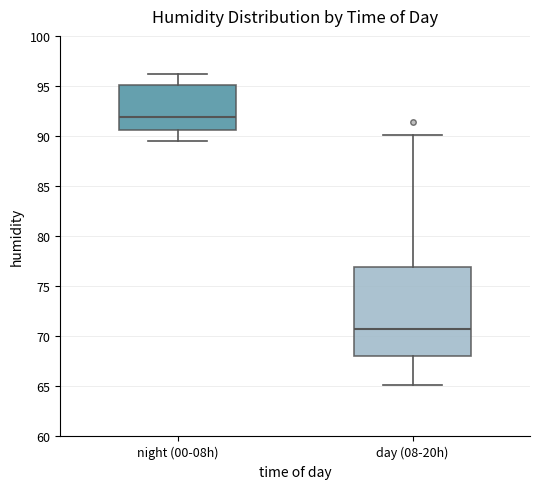

Reading left to right, read every box against the y-axis: the position of its median line, the range the box covers, and the ends of its whiskers. The values are not printed on the chart, so give them approximately, as read against the axis.

night (00-08h): median 92.0, box 90.5 to 95.0, whiskers 89.5 to 96.0
day (08-20h): median 70.5, box 68.0 to 77.0, whiskers 65.0 to 90.0